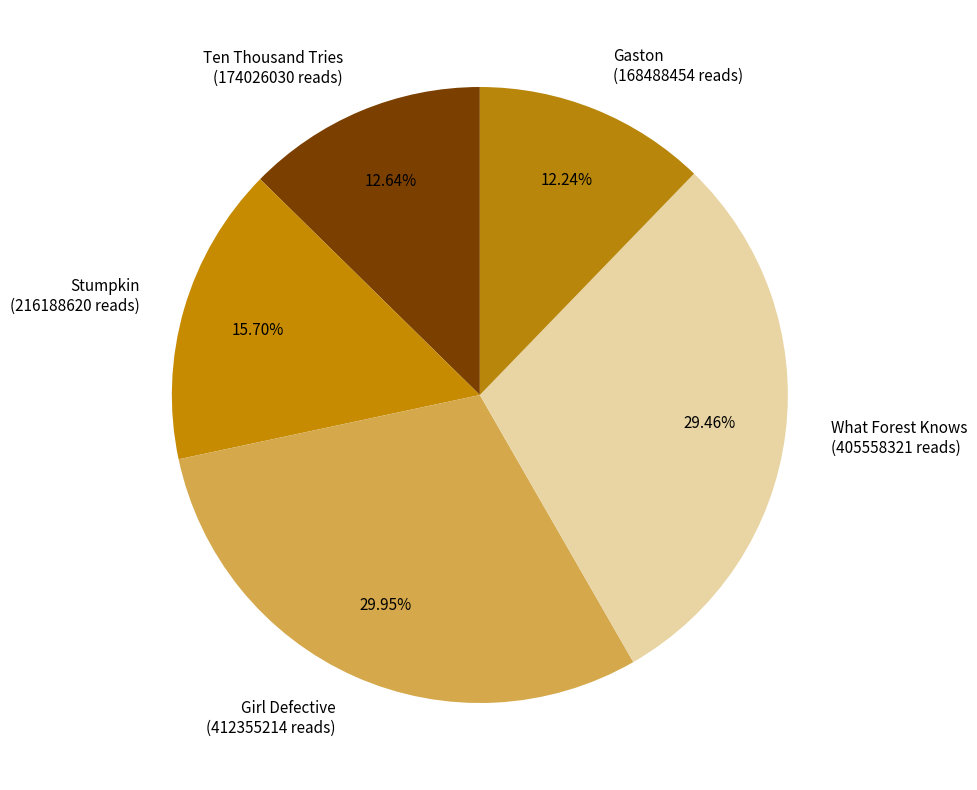

To the nearest percent, what is the difference between the largest and smallest slice percentages?

18%